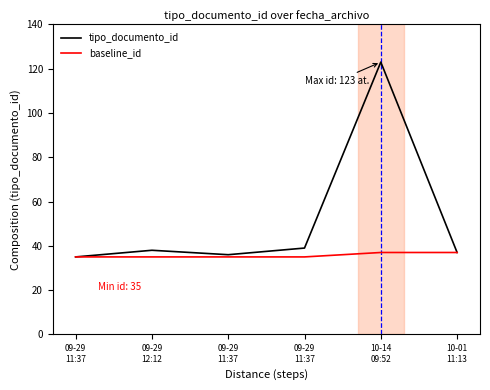

What is the sum of all baseline_id values?

214